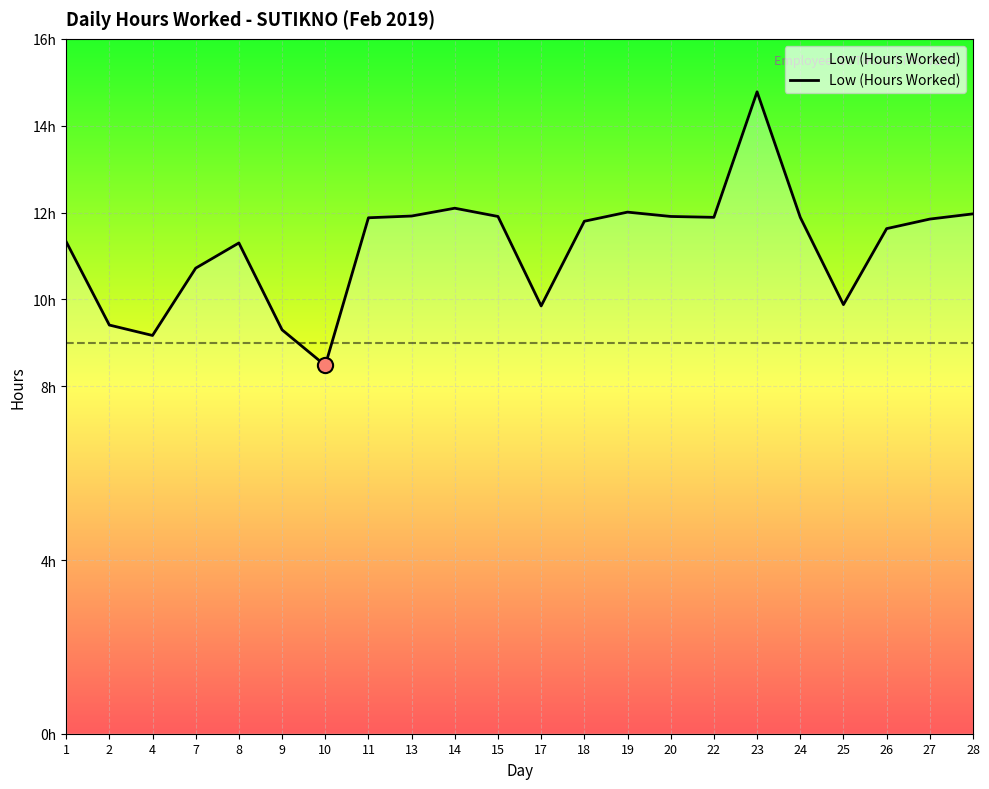

Approximately how many times larger is the value at 27 compared to 2?

1.3